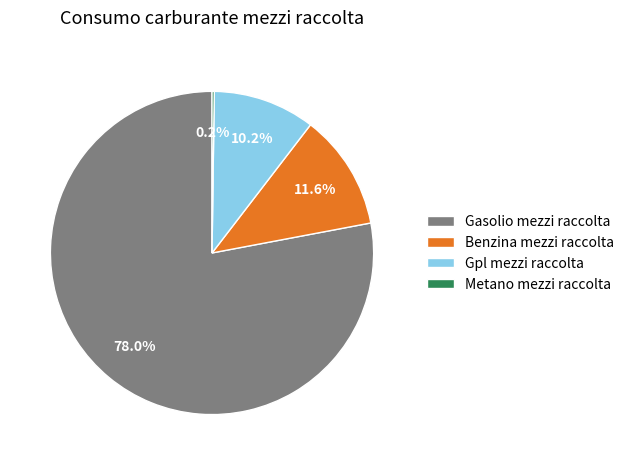

Do Gpl mezzi raccolta and Benzina mezzi raccolta together represent more than half of the pie?

No